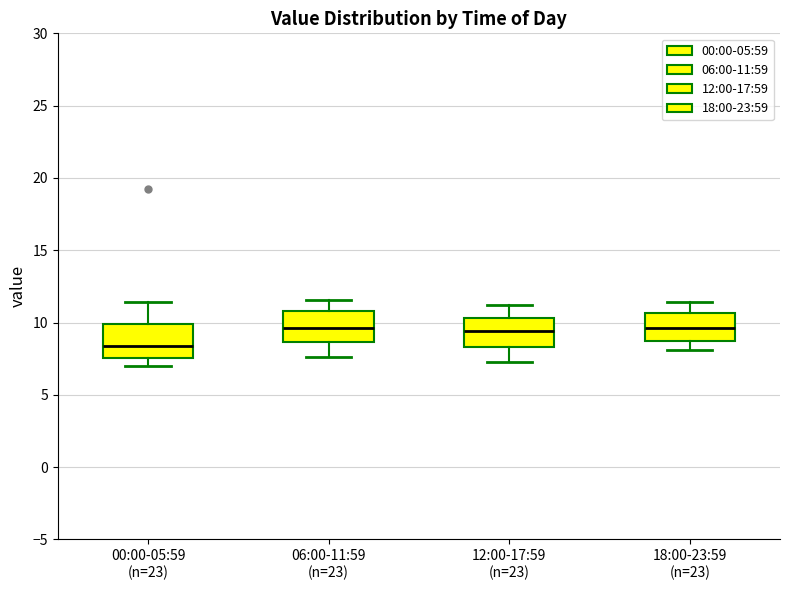

Where is the upper edge of the box for 00:00-05:59 (n=23) on the y-axis? The values are not printed on the chart, so give them approximately, as read against the axis.

10.0